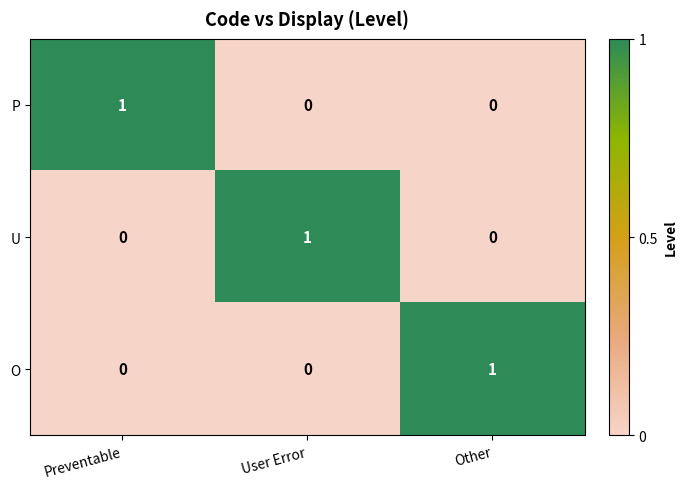

Which category has the highest value in the O series?

Other